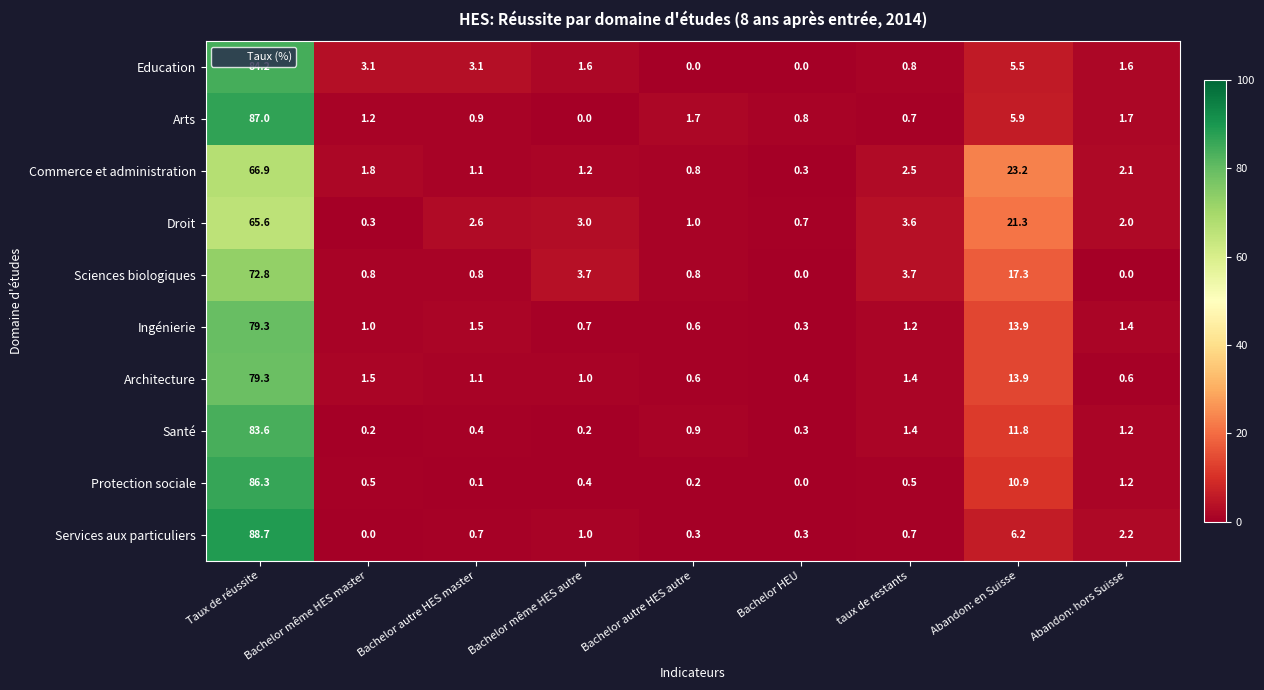

How many positive values does the Arts series have?

8